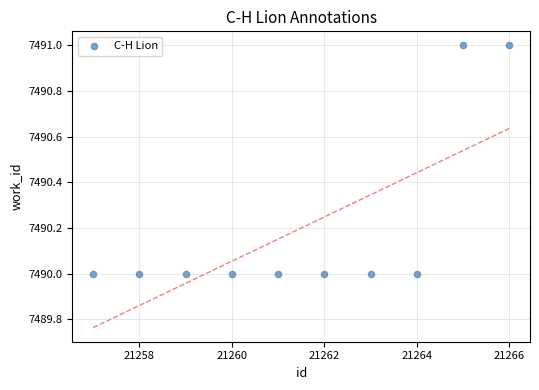

What is the average Y value?

7490